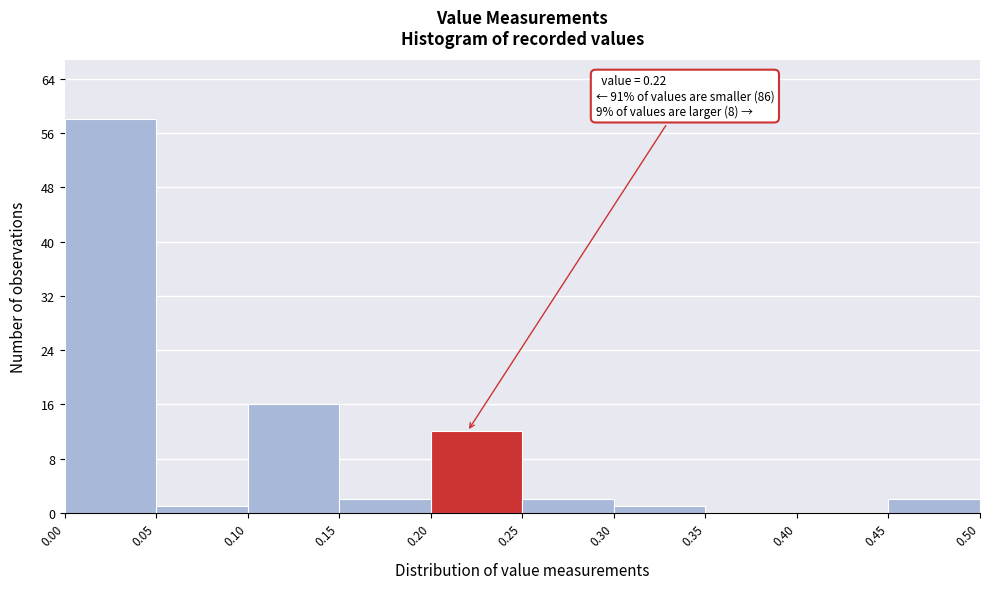

Which range on the x-axis has the tallest bar?

0.00 to 0.05